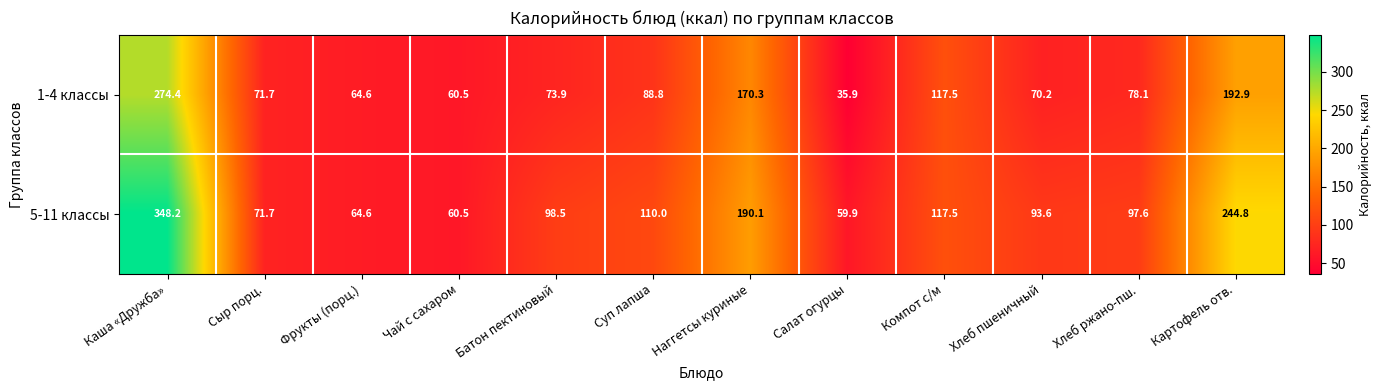

Reading left to right, transcribe all the data shown in this chart.

1-4 классы: 274.4	71.7	64.6	60.5	73.9	88.8	170.3	35.9	117.5	70.2	78.1	192.9
5-11 классы: 348.2	71.7	64.6	60.5	98.5	110.0	190.1	59.9	117.5	93.6	97.6	244.8